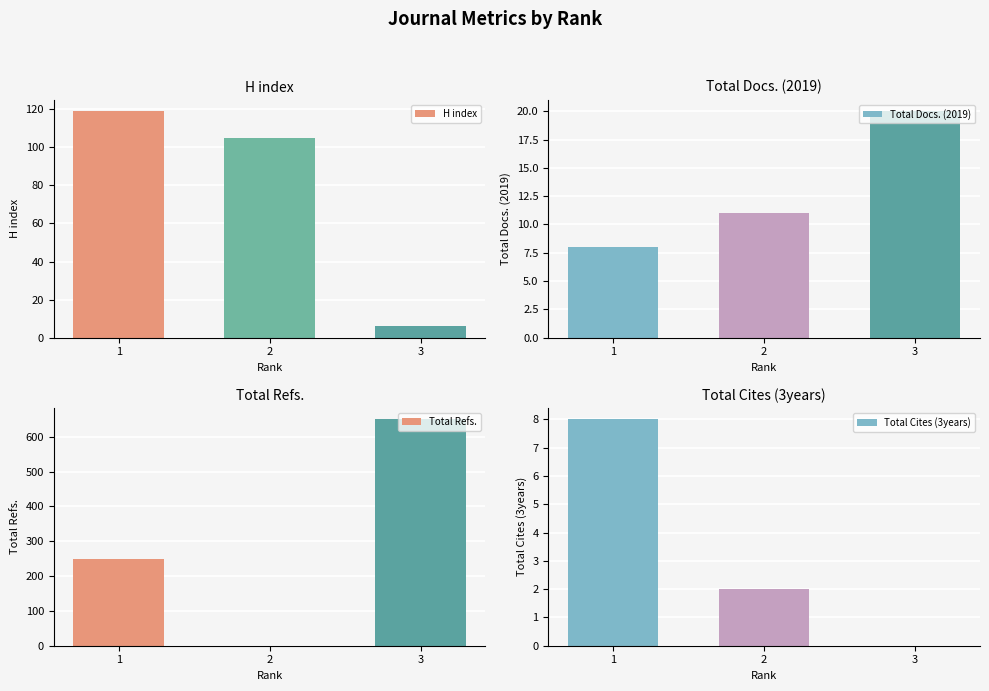

Is the value of Total Cites (3years) at 2 greater than the value of Total Docs. (2019) at 1?

No